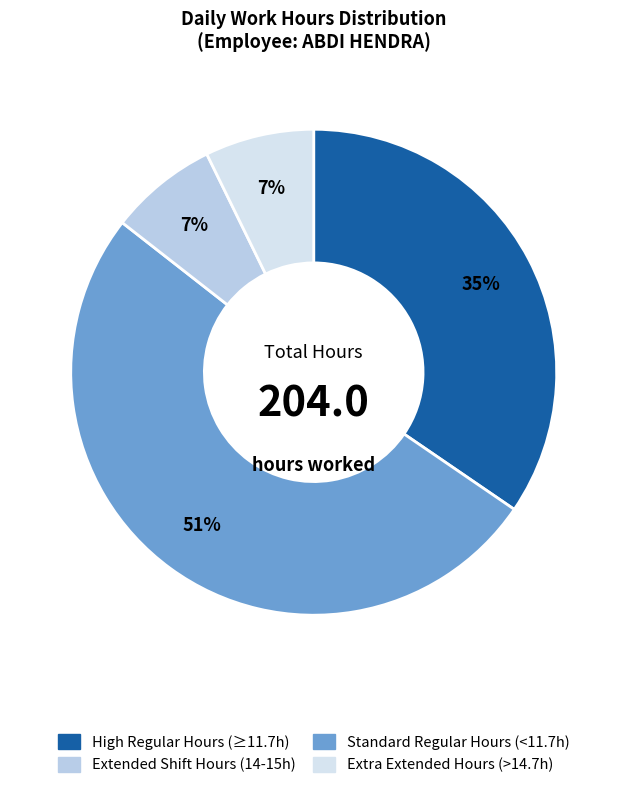

How many slices are in this pie chart?

4